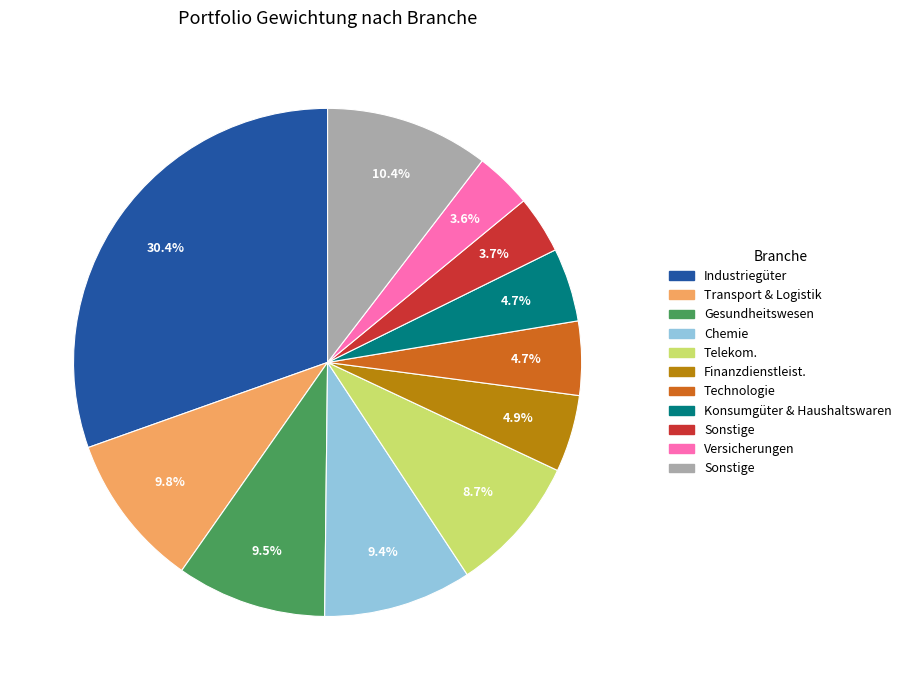

Is there any slice that represents more than half of the pie?

No